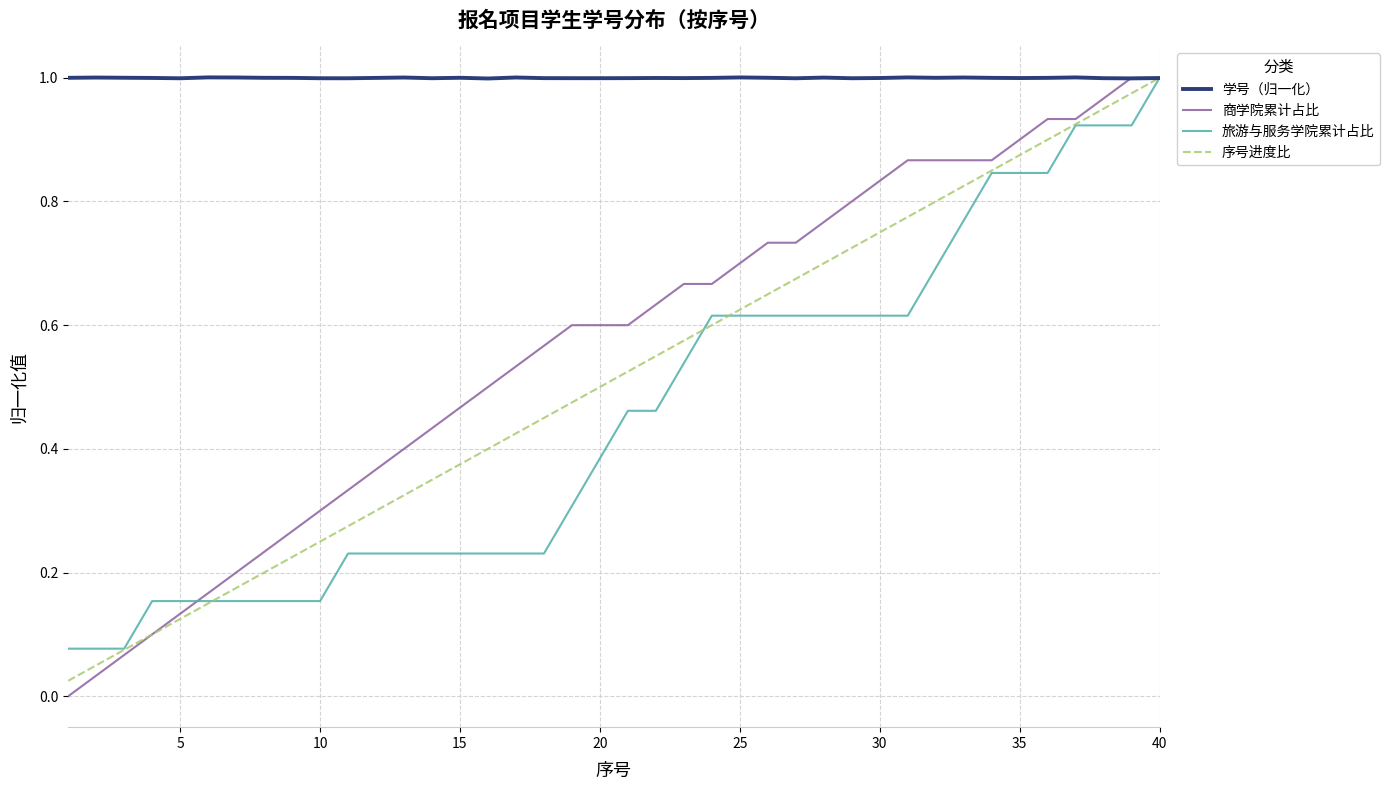

Which series has the largest total across all categories?

学号（归一化）